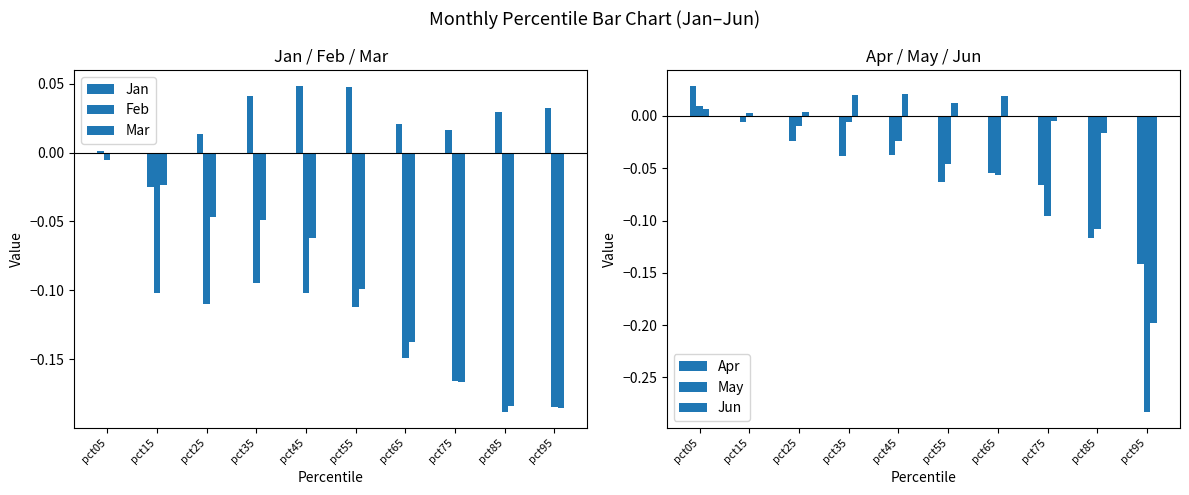

At which label does Jun first exceed 0?

pct05